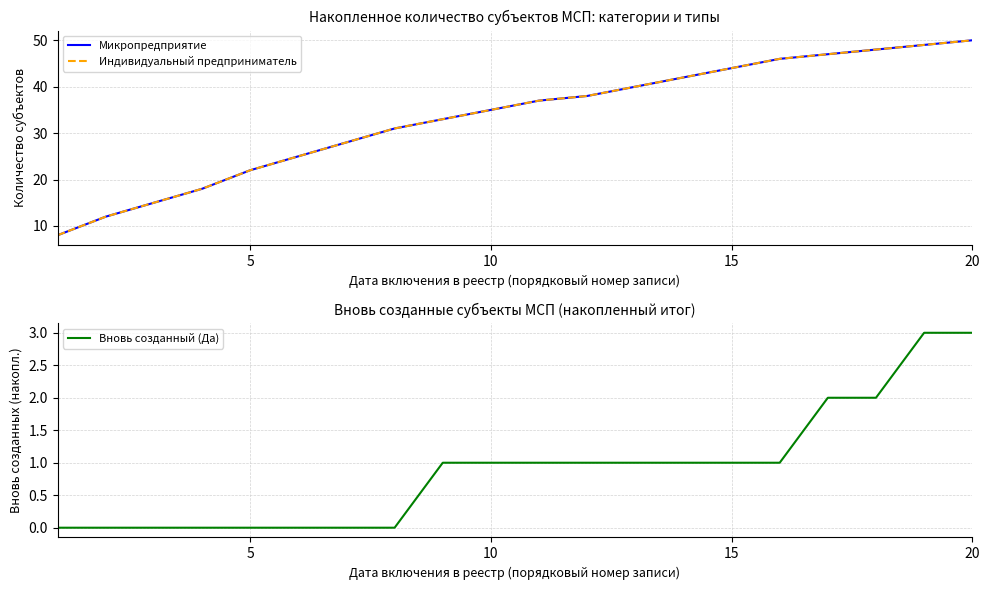

The Вновь созданный (Да) series shows 1 at 15. True or false?

True